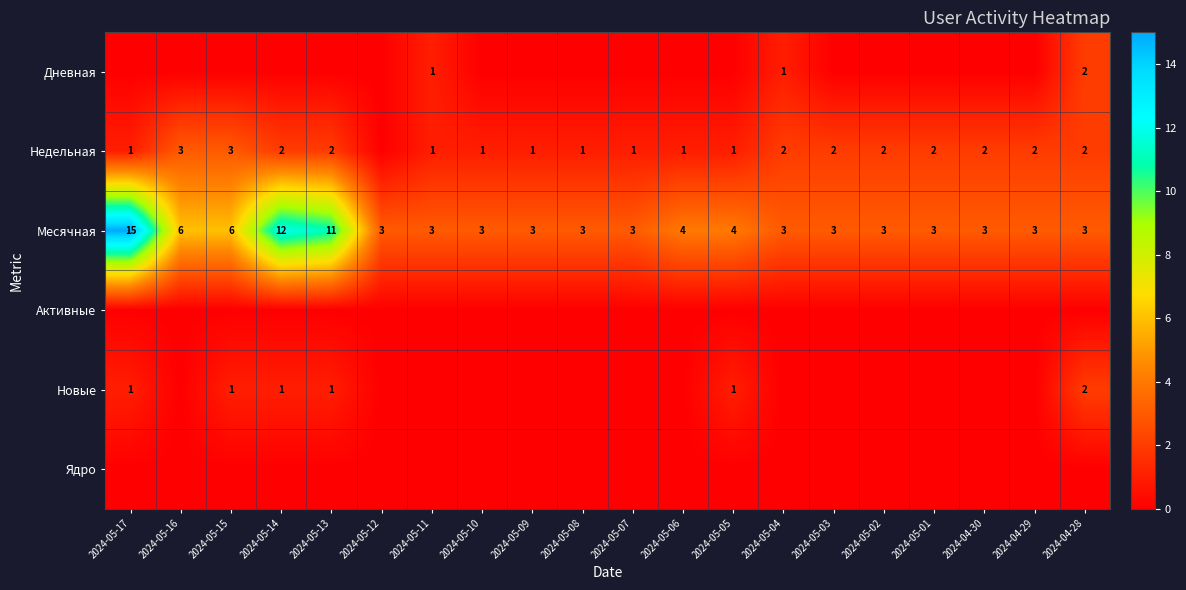

The value of Недельная at 2024-04-29 is 2. True or false?

True